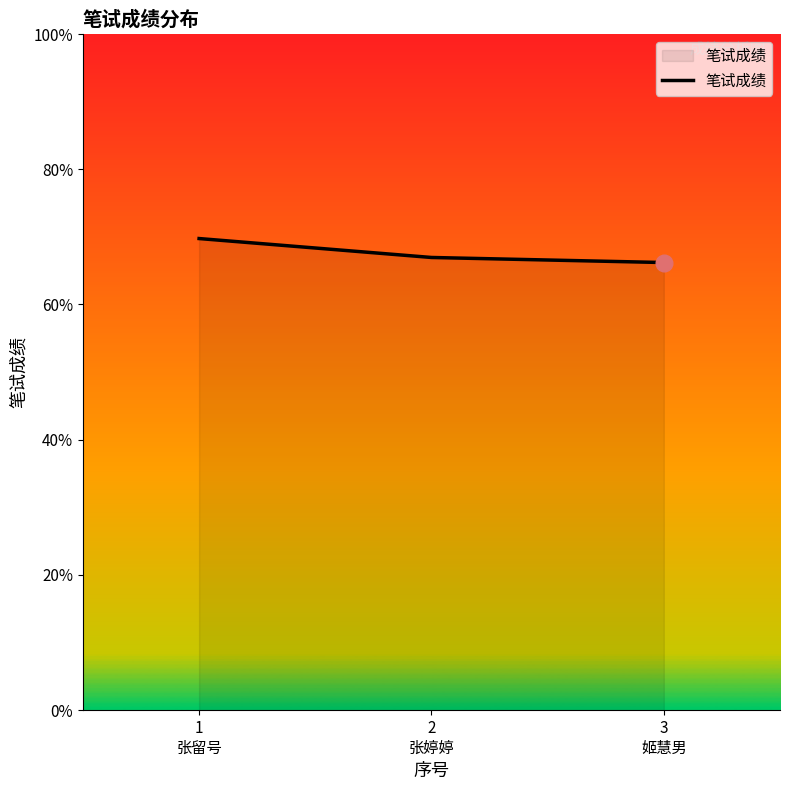

Which category has the highest value across all series?

1
张留号